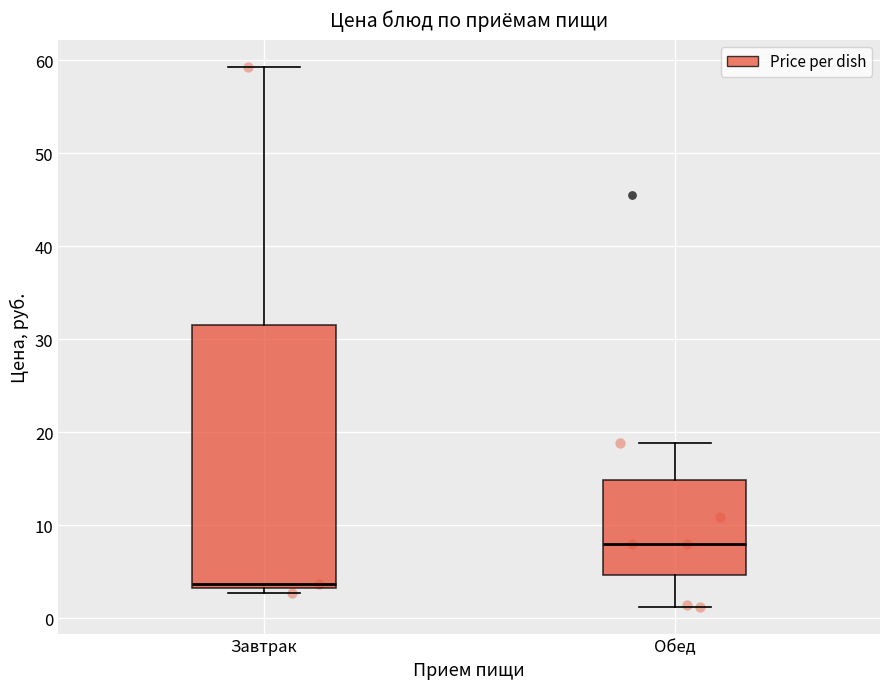

Comparing the boxes themselves (not the whiskers), which one is the tallest?

Завтрак